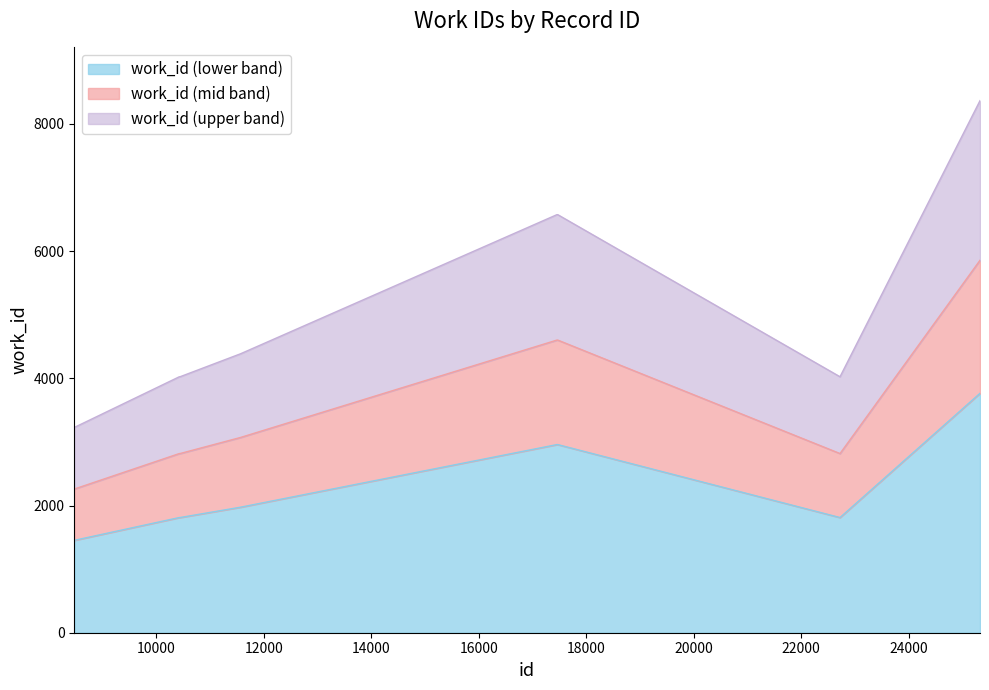

What is the difference between the values at 8472 and 17451?

1505.2